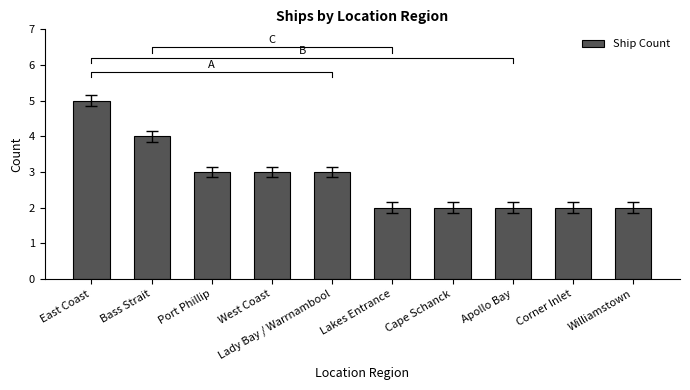

List the labels in order of value, smallest first.

Lakes Entrance, Cape Schanck, Apollo Bay, Corner Inlet, Williamstown, Port Phillip, West Coast, Lady Bay / Warrnambool, Bass Strait, East Coast